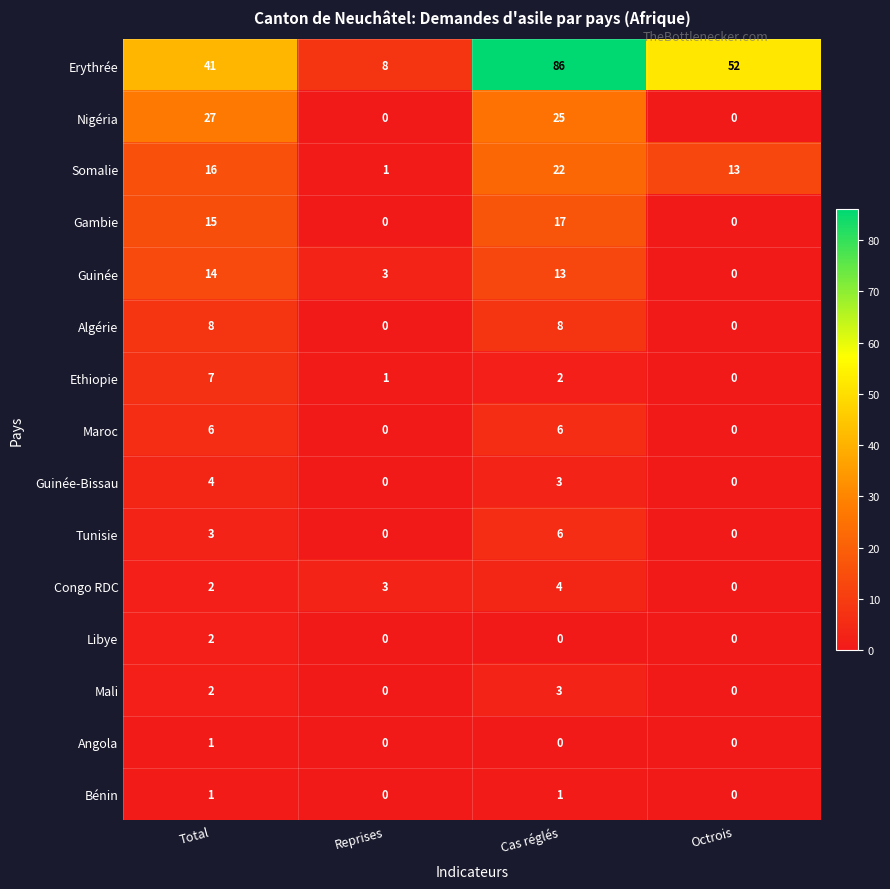

What is the total value across all series at Total?

149